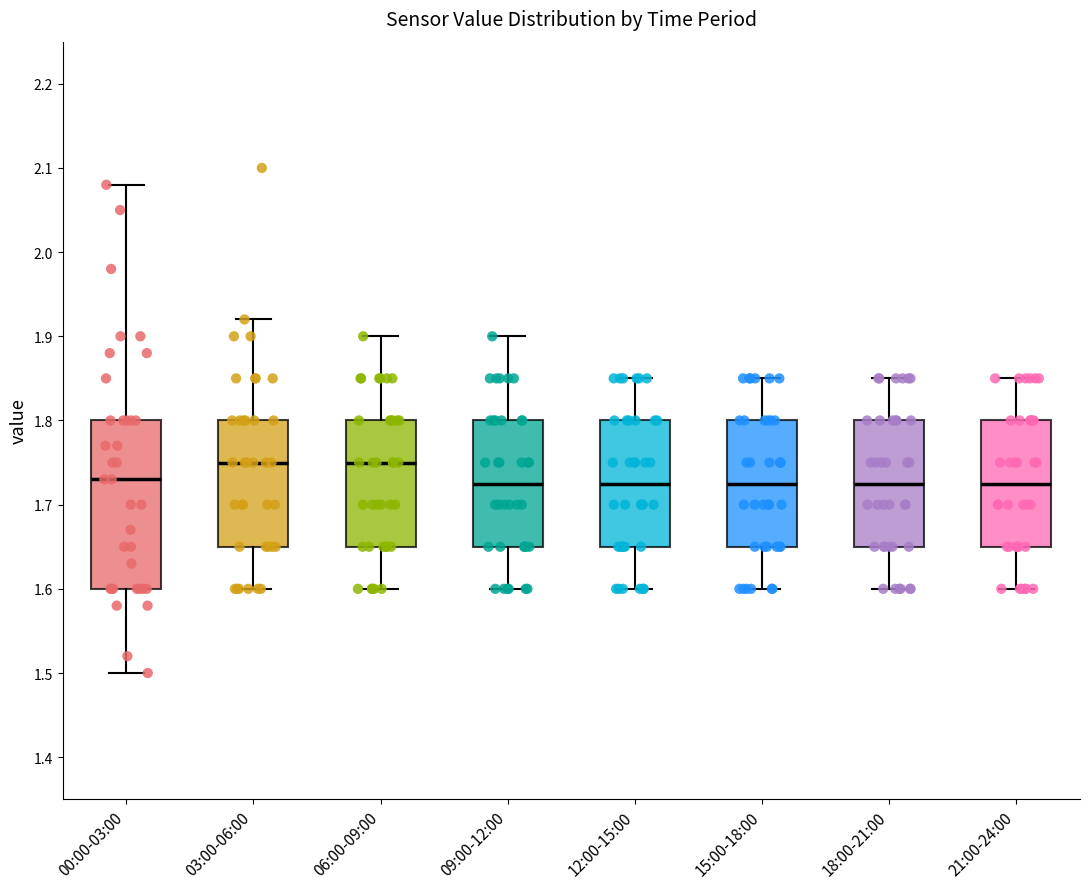

Reading left to right, read every box against the y-axis: the position of its median line, the range the box covers, and the ends of its whiskers. The values are not printed on the chart, so give them approximately, as read against the axis.

00:00-03:00: median 1.73, box 1.60 to 1.80, whiskers 1.50 to 2.08
03:00-06:00: median 1.75, box 1.65 to 1.80, whiskers 1.60 to 1.92
06:00-09:00: median 1.75, box 1.65 to 1.80, whiskers 1.60 to 1.90
09:00-12:00: median 1.73, box 1.65 to 1.80, whiskers 1.60 to 1.90
12:00-15:00: median 1.73, box 1.65 to 1.80, whiskers 1.60 to 1.85
15:00-18:00: median 1.73, box 1.65 to 1.80, whiskers 1.60 to 1.85
18:00-21:00: median 1.73, box 1.65 to 1.80, whiskers 1.60 to 1.85
21:00-24:00: median 1.73, box 1.65 to 1.80, whiskers 1.60 to 1.85